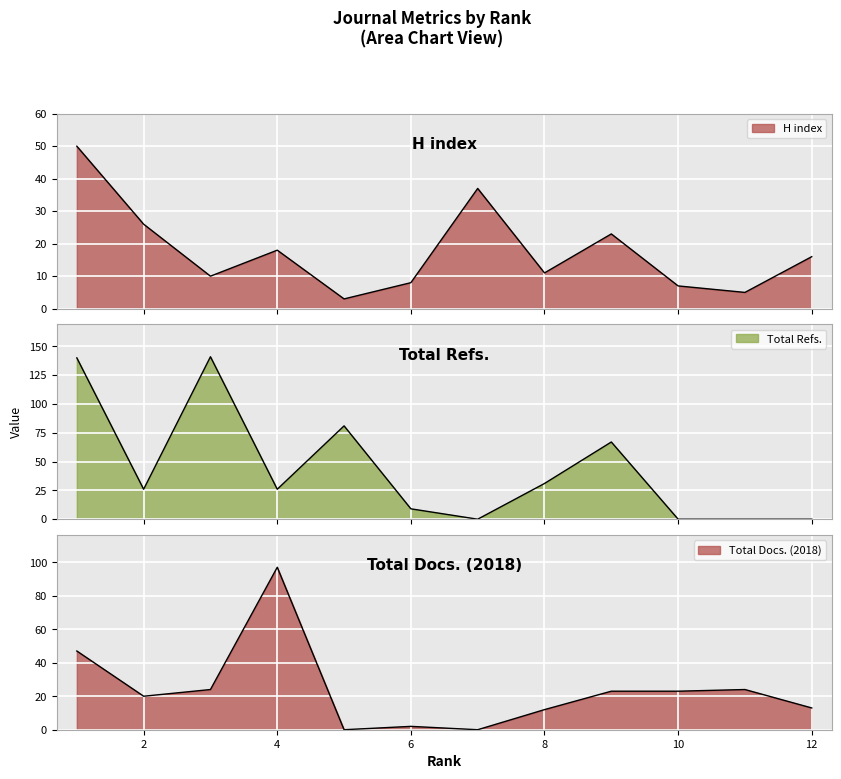

What is the difference between the H index values at 5 and 3?

7